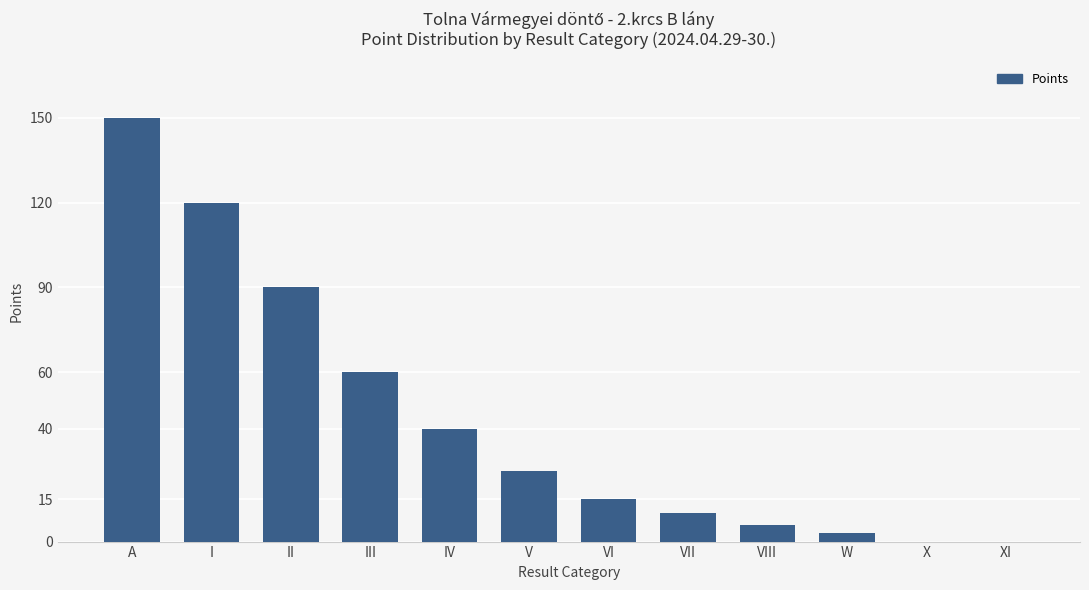

What value does the data have at IV, to the nearest 50?

50